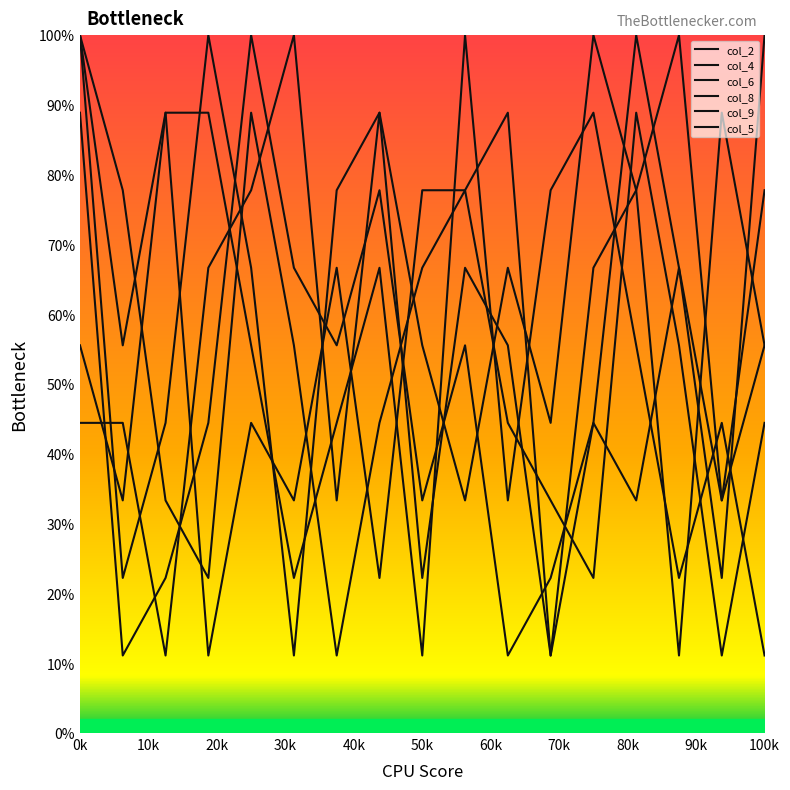

How many times do col_8 and col_9 cross each other?

3